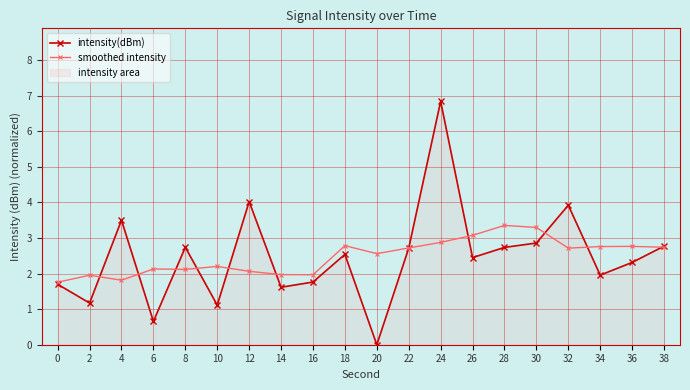

At 0, list the series in order from smallest to largest.

intensity(dBm), smoothed intensity